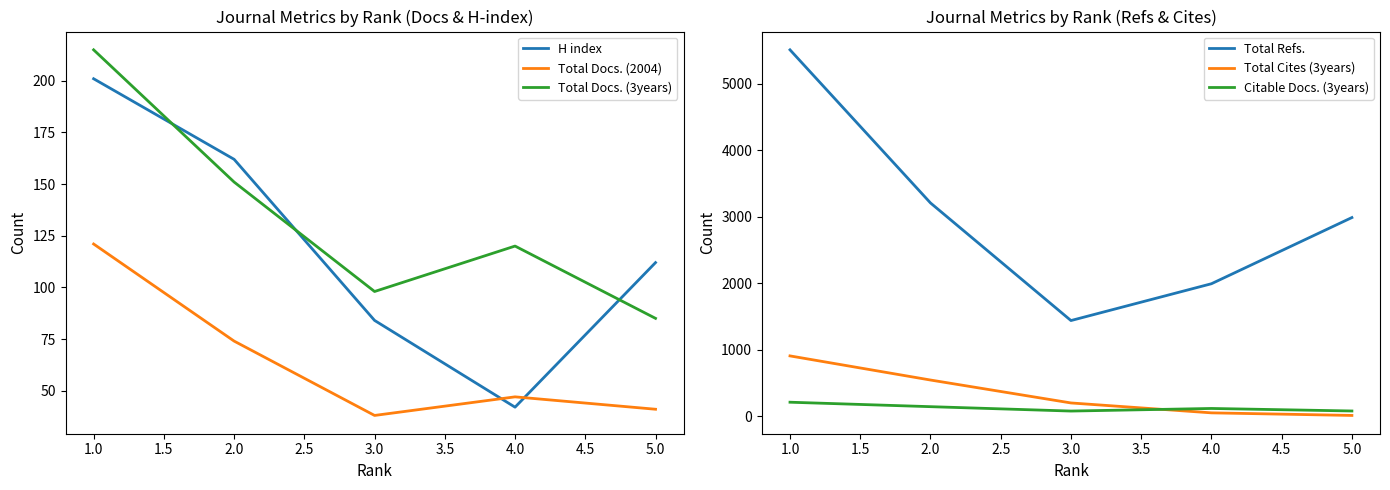

Which series has the largest total across all categories?

Total Refs.